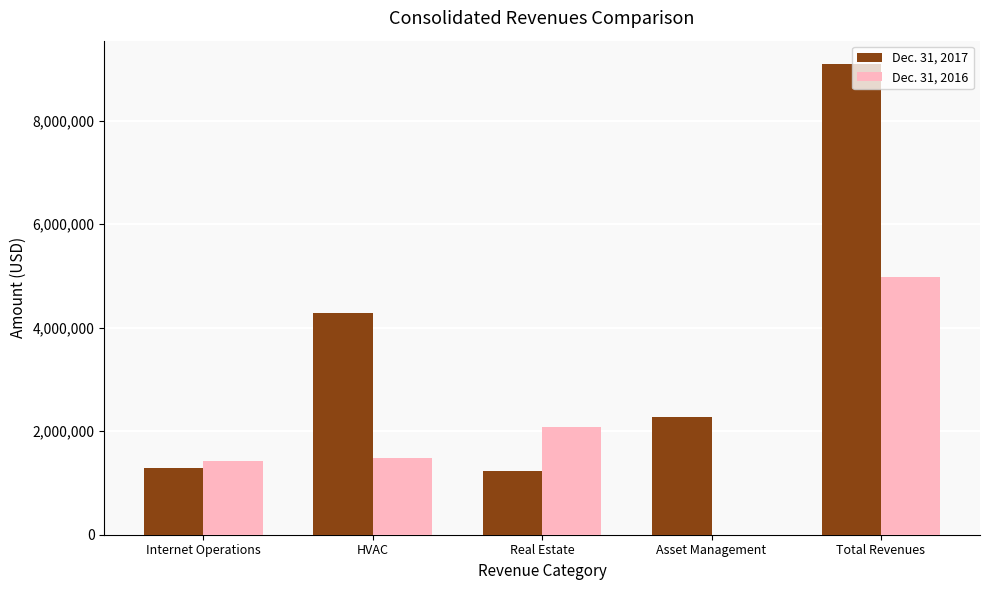

At which label does Dec. 31, 2016 reach its peak?

Total Revenues